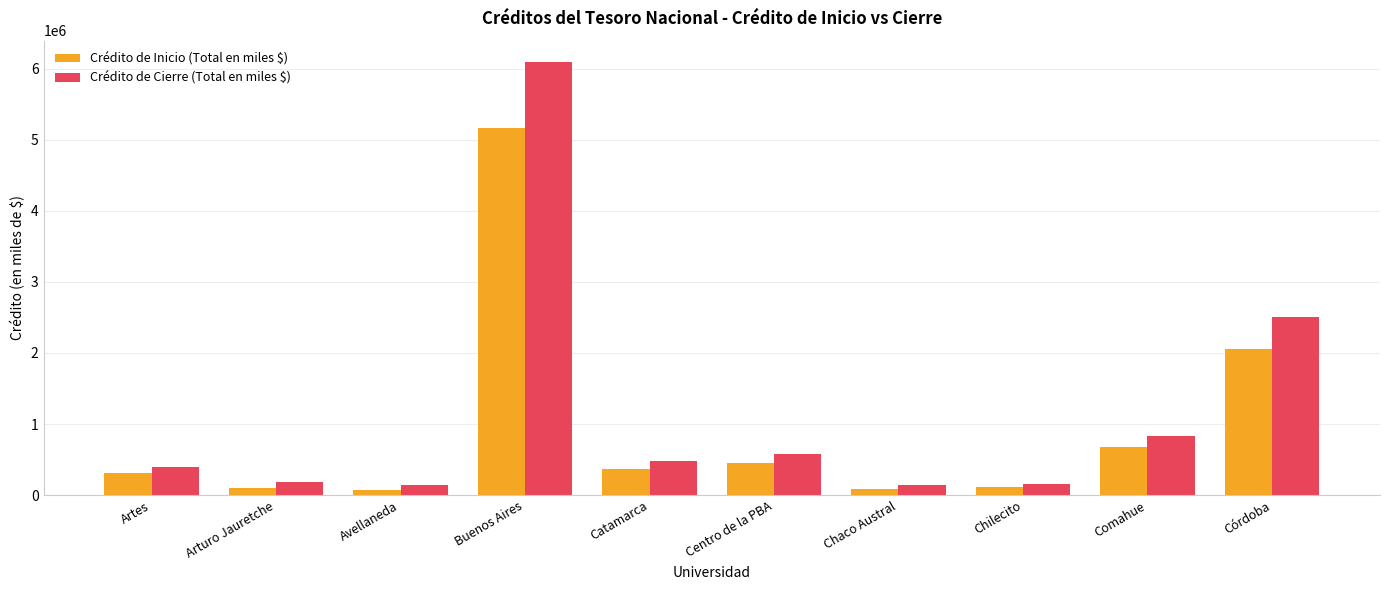

Which series changed the most between Arturo Jauretche and Buenos Aires?

Crédito de Cierre (Total en miles $)